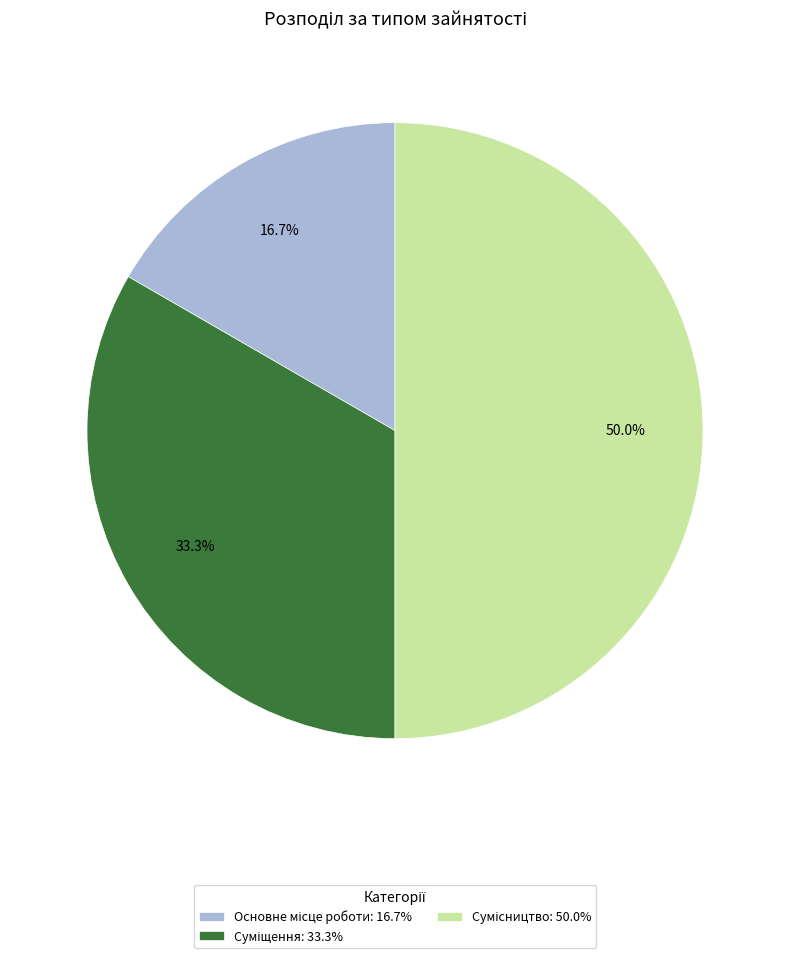

Does Суміщення represent more than half of the total?

No